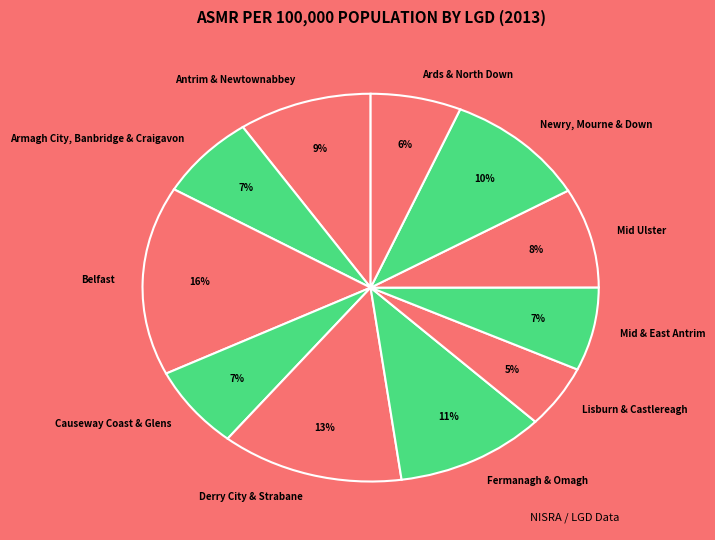

Is there any slice that represents more than half of the pie?

No